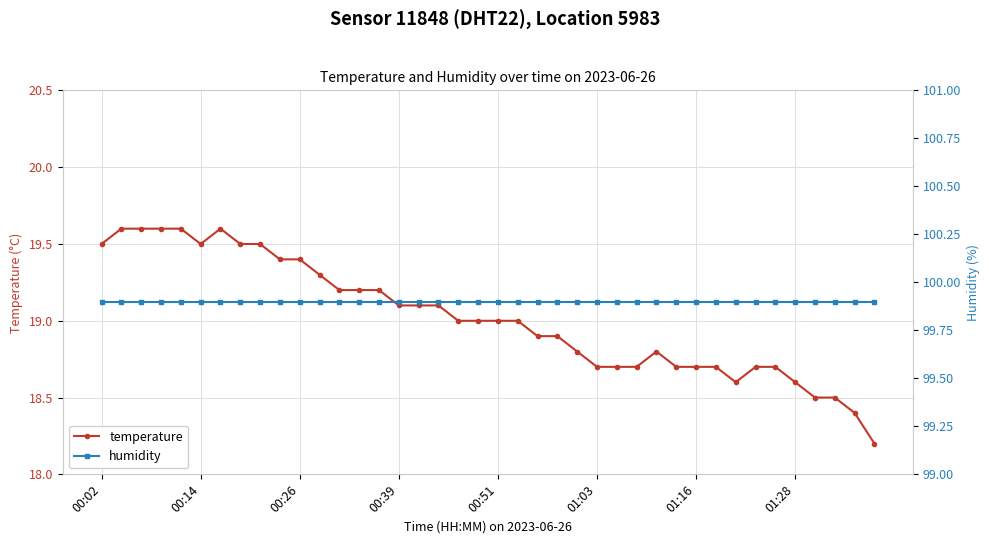

The value of temperature at 21 is 19.0. True or false?

True